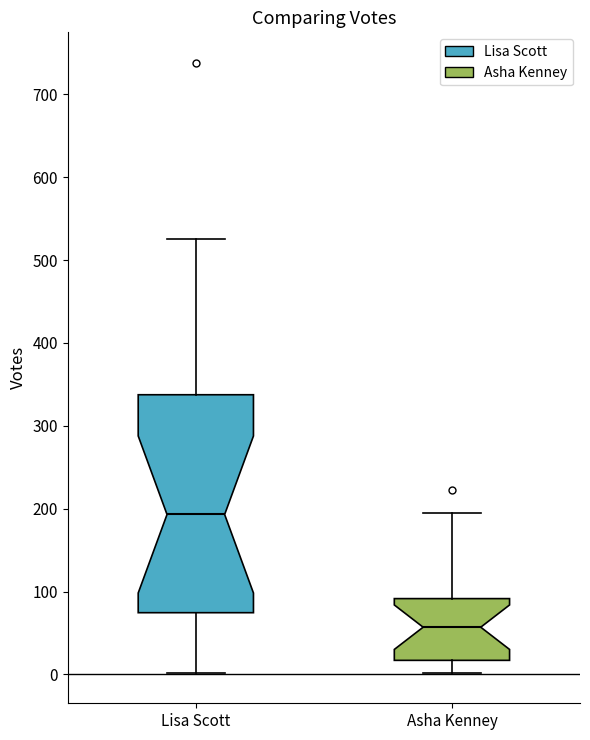

Which box is the tallest, from its lower edge to its upper edge?

Lisa Scott